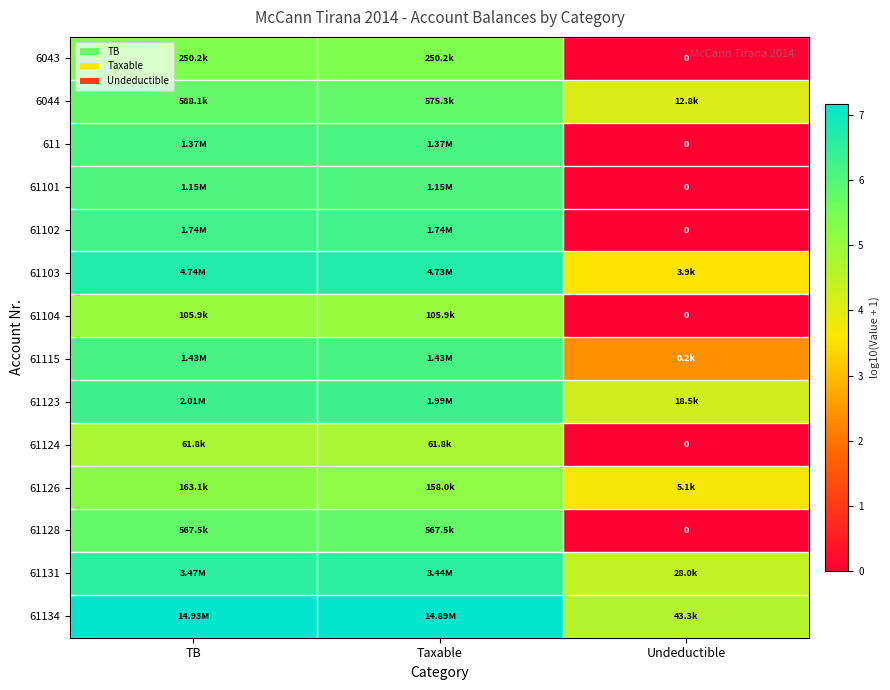

At which label does 61104 first exceed 5?

TB